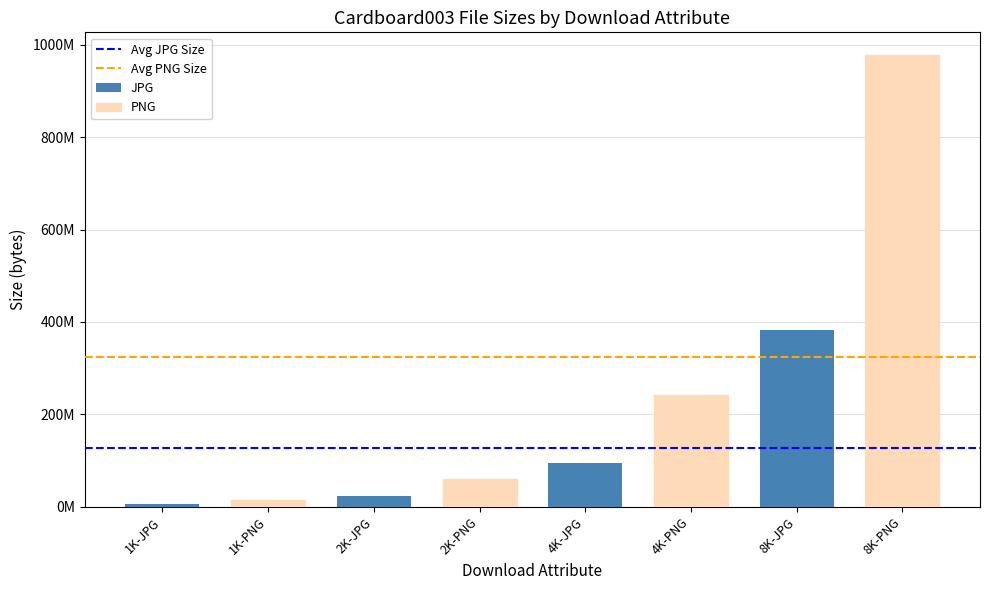

Are the bars horizontal?

No